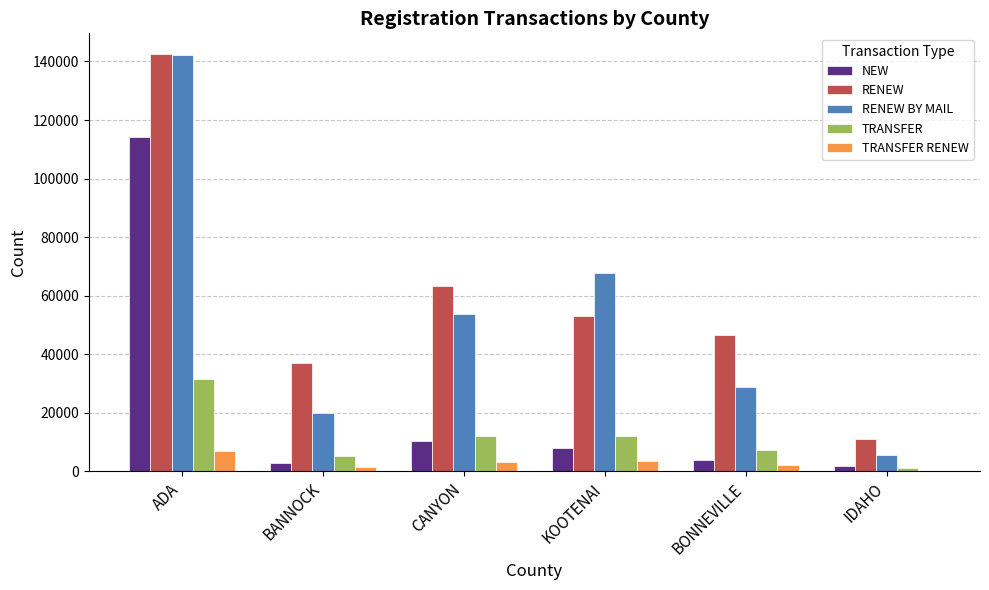

How many groups of bars are there?

6